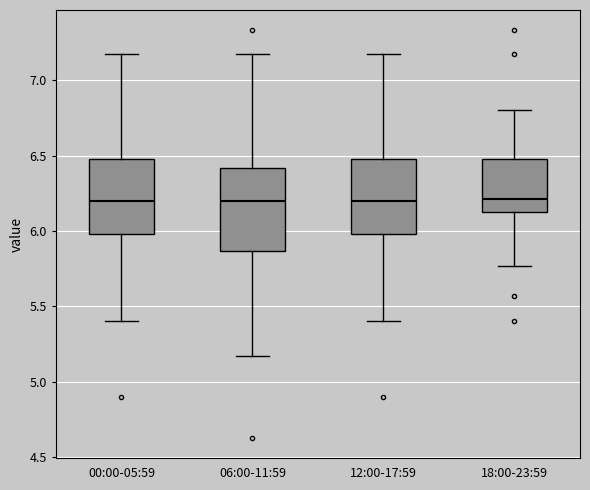

Which box is the tallest, from its lower edge to its upper edge?

06:00-11:59